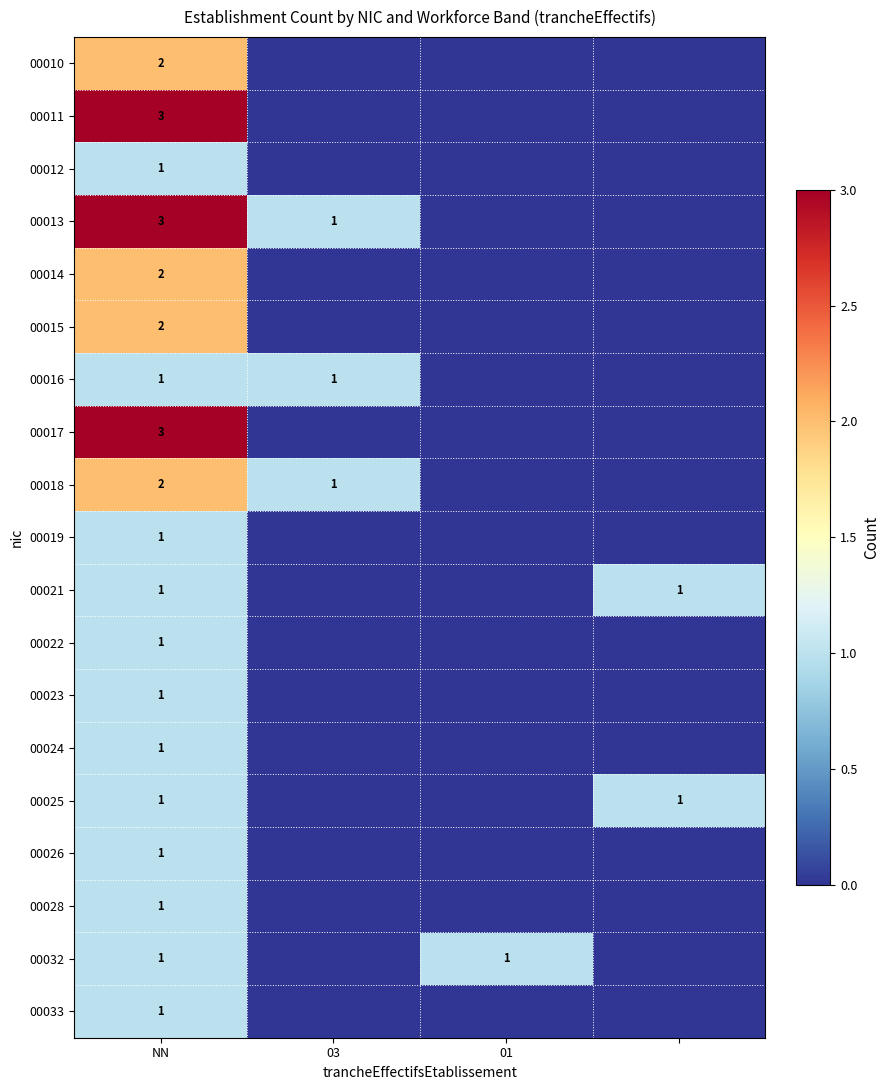

At how many categories does at least one series exceed 2?

1